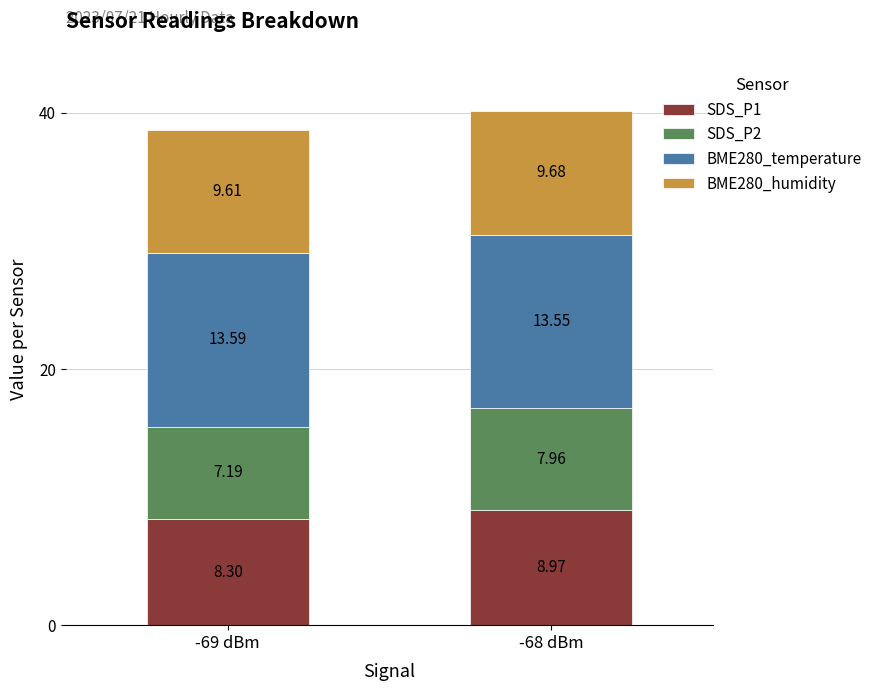

At which category is the sum across all series the highest?

-68 dBm